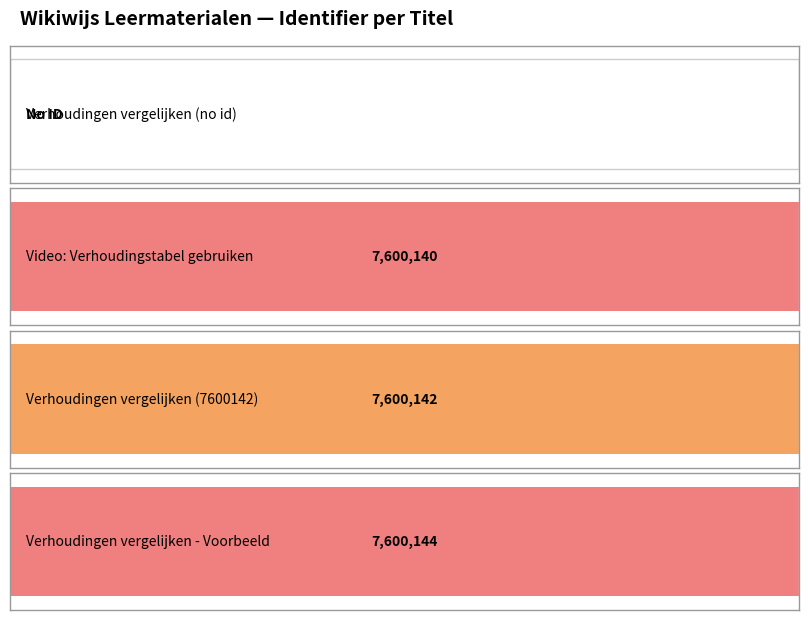

Is it true that the value at Verhoudingen vergelijken - Voorbeeld is 1520708?

False